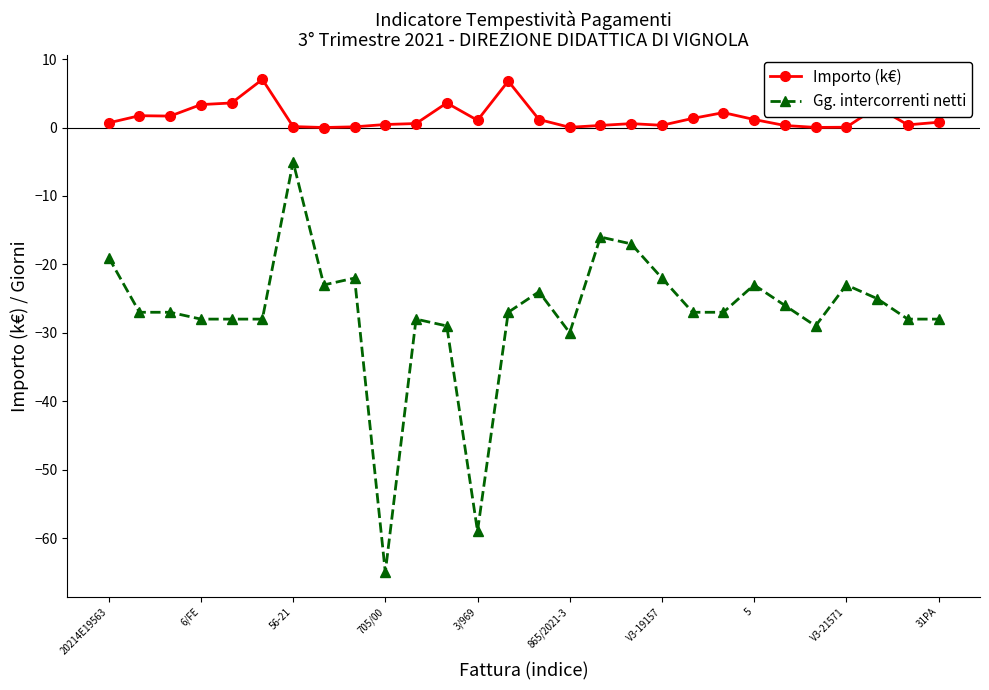

What is the maximum value shown in the chart?

7.0